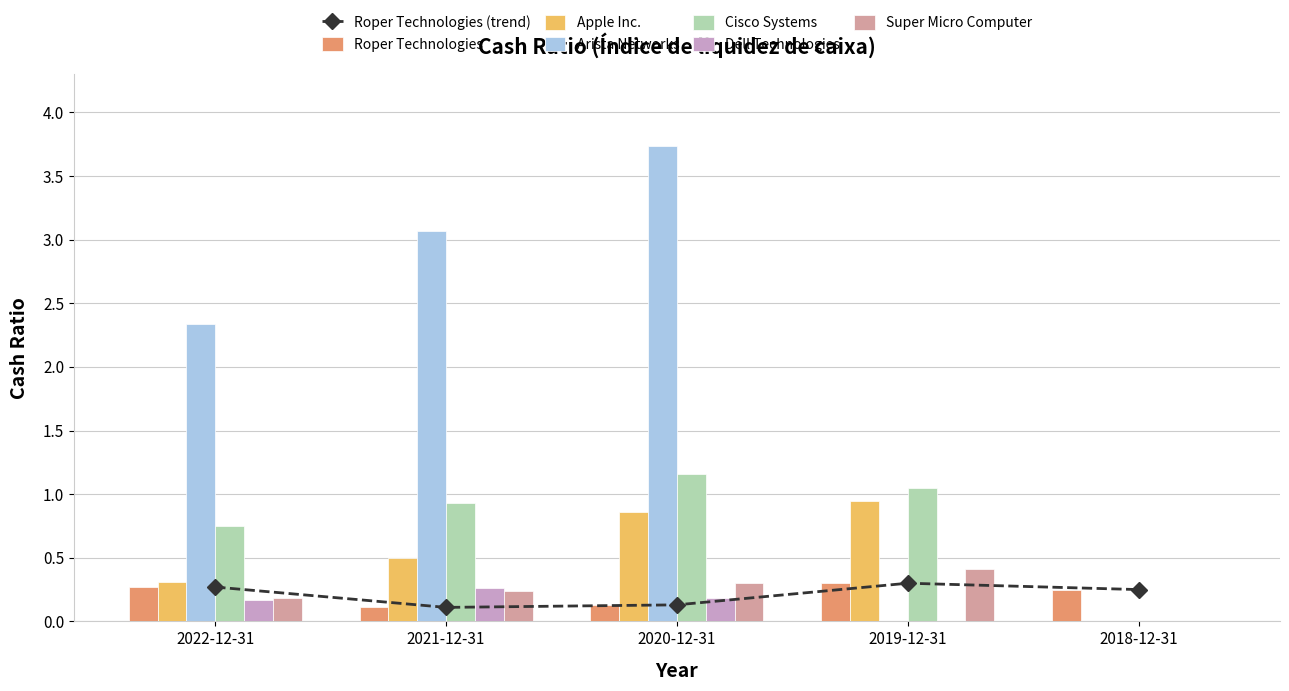

Rank the series at 2020-12-31 from highest to lowest value.

Arista Networks, Cisco Systems, Apple Inc., Super Micro Computer, Dell Technologies, Roper Technologies